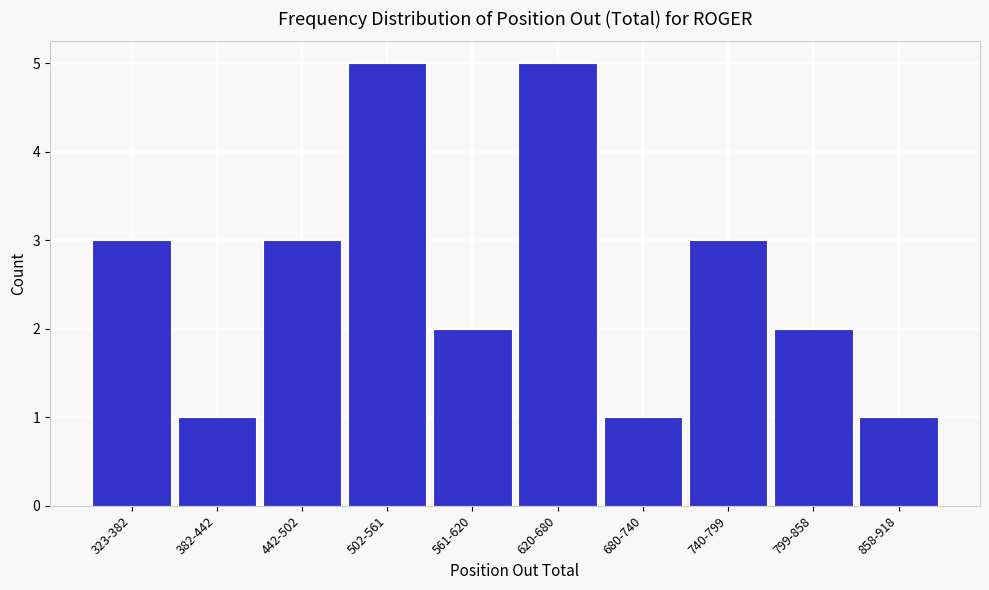

Reading left to right, extract all data points from this chart.

3	1	3	5	2	5	1	3	2	1